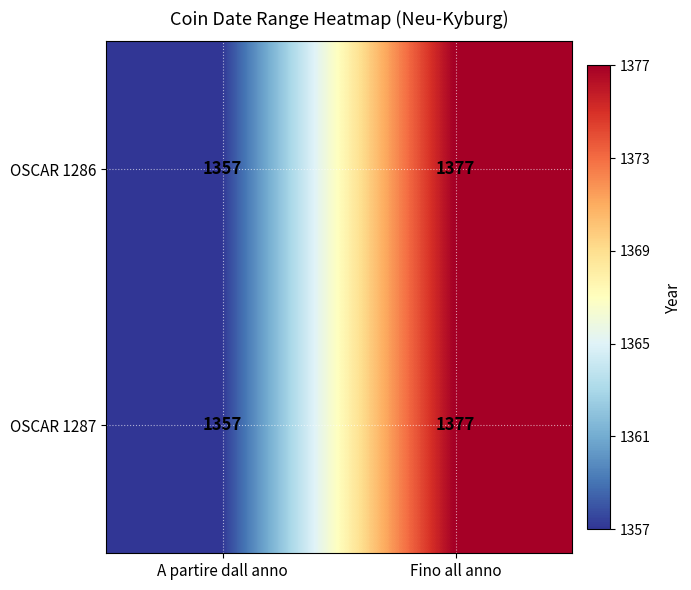

What is the total value across all series at Fino all anno?

2754